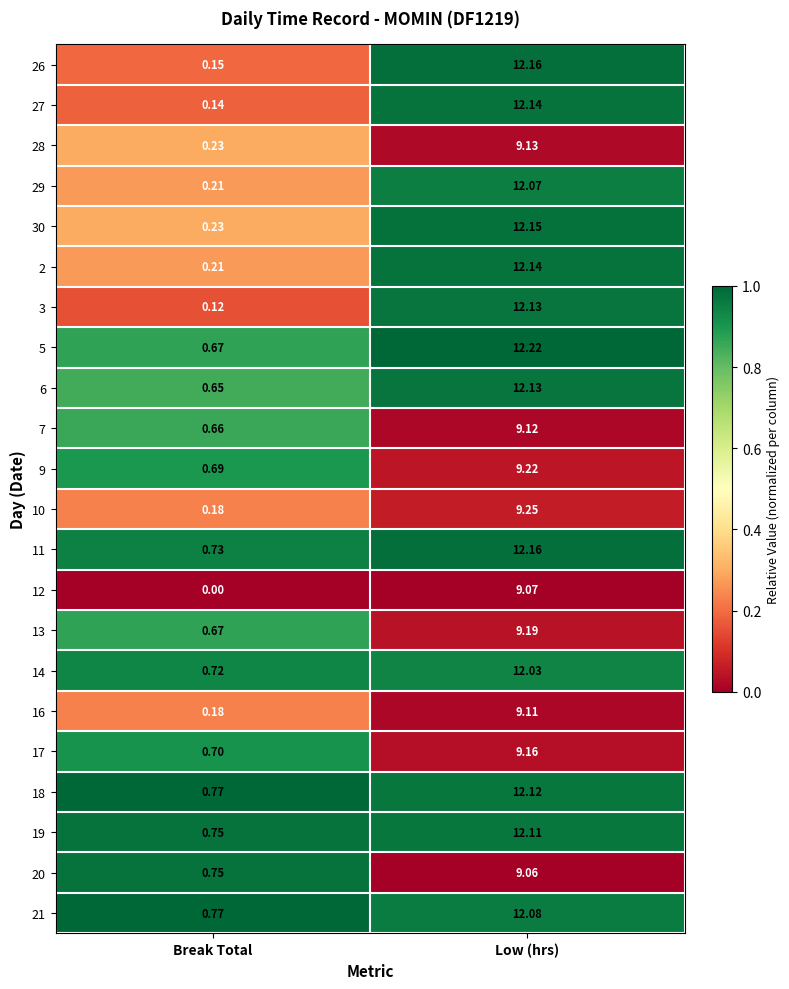

At which category is the sum across all series the highest?

Low (hrs)